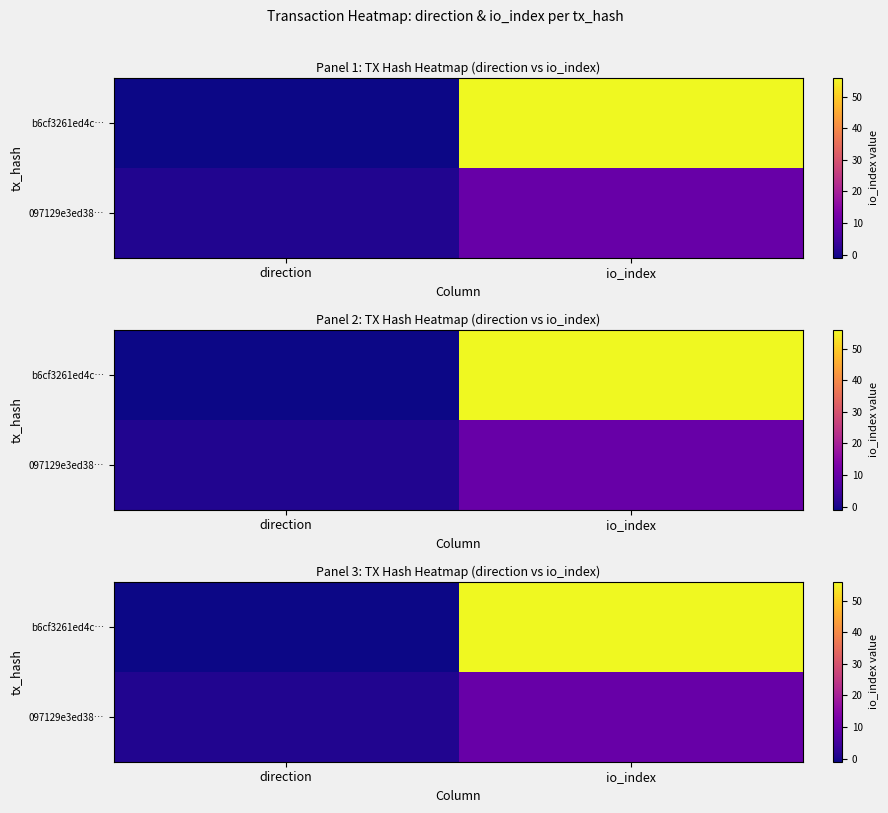

Read the b6cf3261ed4c… value at io_index.

56